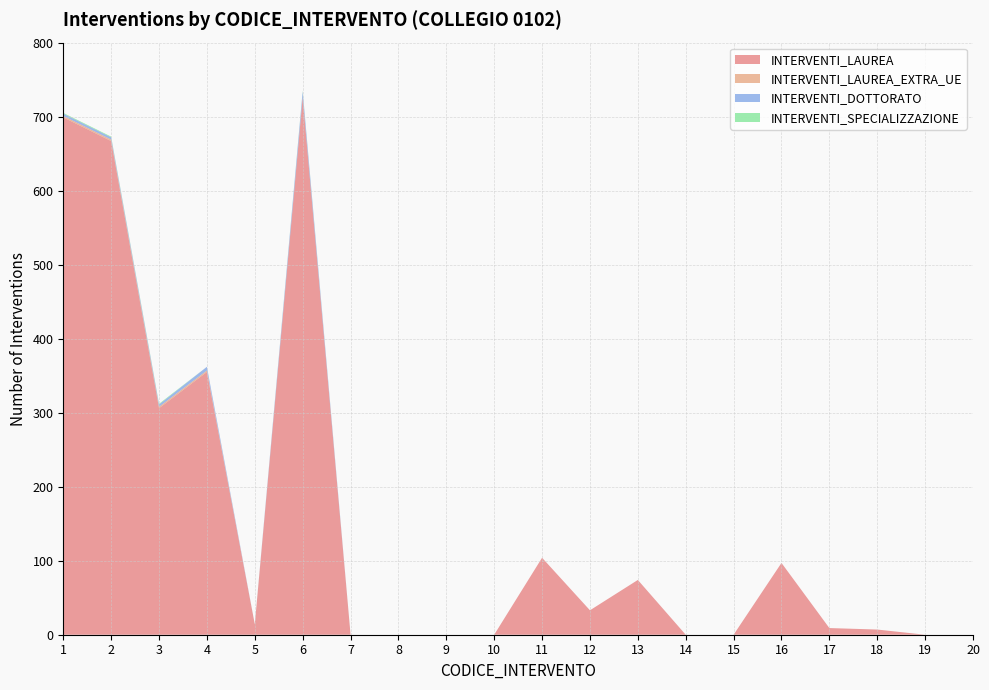

Reading right to left, list all the values displayed in this chart.

INTERVENTI_LAUREA: 20=0	19=0	18=7	17=9	16=97	15=0	14=0	13=74	12=33	11=104	10=0	9=0	8=0	7=0	6=726	5=14	4=355	3=306	2=667	1=699
INTERVENTI_LAUREA_EXTRA_UE: 20=0	19=0	18=0	17=0	16=0	15=0	14=0	13=0	12=0	11=0	10=0	9=0	8=0	7=0	6=0	5=0	4=2	3=2	2=2	1=2
INTERVENTI_DOTTORATO: 20=0	19=0	18=0	17=0	16=0	15=0	14=0	13=0	12=0	11=0	10=0	9=0	8=0	7=0	6=8	5=0	4=5	3=3	2=3	1=3
INTERVENTI_SPECIALIZZAZIONE: 20=0	19=0	18=0	17=0	16=0	15=0	14=0	13=0	12=0	11=0	10=0	9=0	8=0	7=0	6=1	5=0	4=0	3=1	2=1	1=1